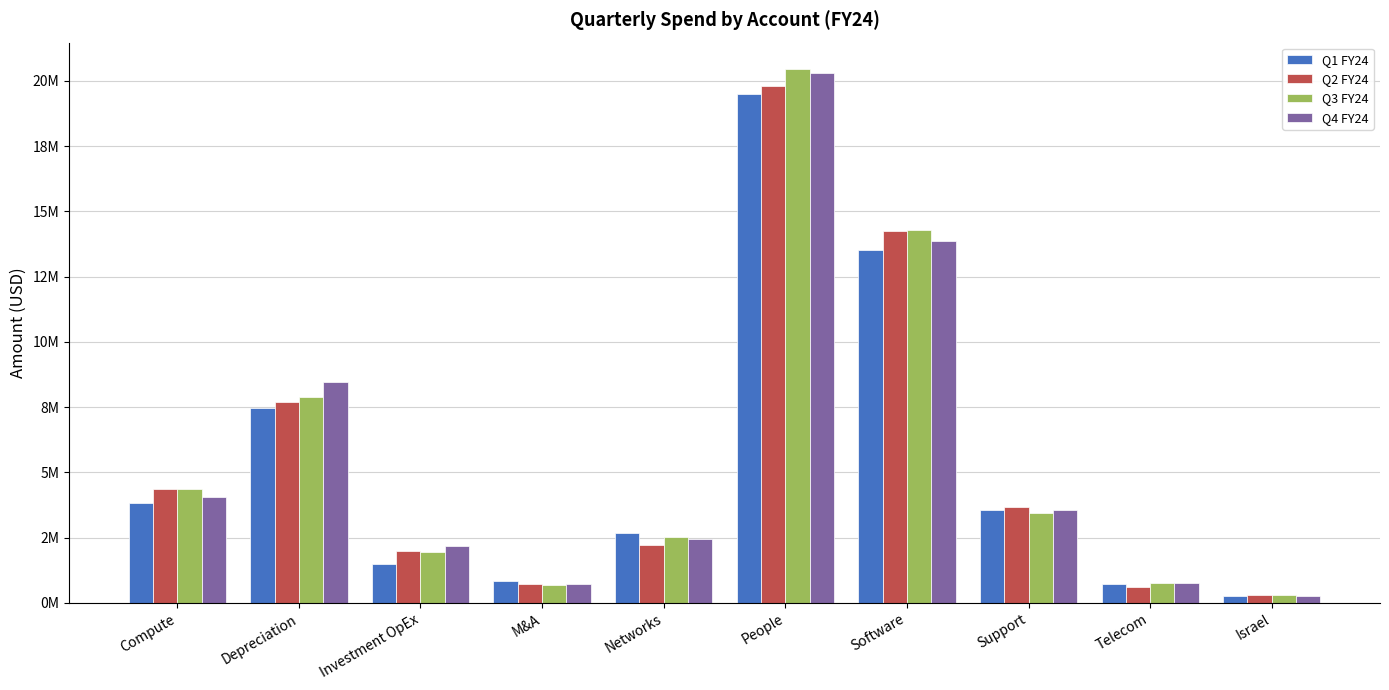

Reading left to right, transcribe all the data shown in this chart.

Q1 FY24: Compute=3.8	Depreciation=7.5	Investment OpEx=1.5	M&A=0.8	Networks=2.7	People=19.5	Software=13.5	Support=3.6	Telecom=0.7	Israel=0.3
Q2 FY24: Compute=4.4	Depreciation=7.7	Investment OpEx=2.0	M&A=0.7	Networks=2.2	People=19.8	Software=14.2	Support=3.7	Telecom=0.6	Israel=0.3
Q3 FY24: Compute=4.4	Depreciation=7.9	Investment OpEx=1.9	M&A=0.7	Networks=2.5	People=20.4	Software=14.3	Support=3.5	Telecom=0.8	Israel=0.3
Q4 FY24: Compute=4.0	Depreciation=8.5	Investment OpEx=2.2	M&A=0.7	Networks=2.5	People=20.3	Software=13.9	Support=3.6	Telecom=0.8	Israel=0.3